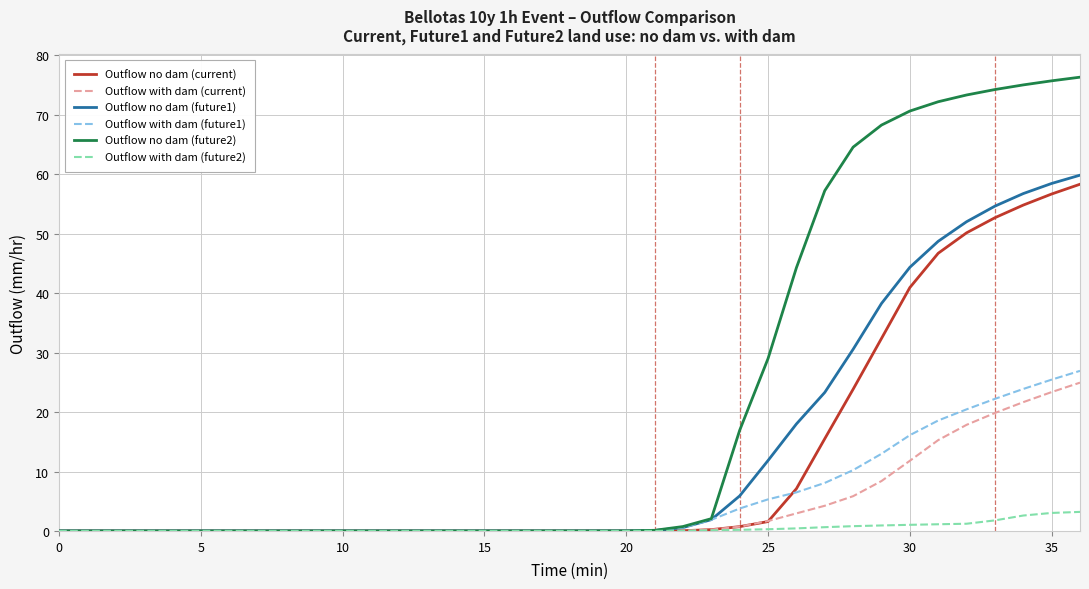

Which series has the largest range (max minus min)?

Outflow no dam (future2)